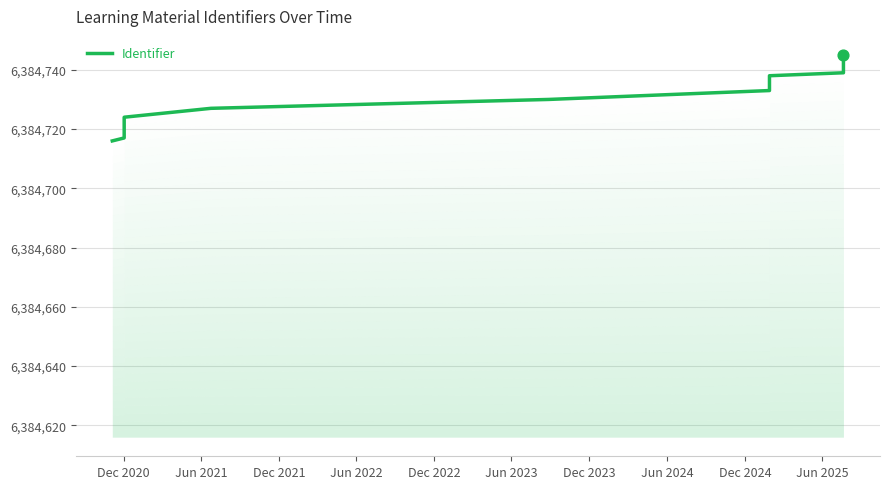

Between Jun 2025 and Jun 2021, which is larger?

Jun 2025